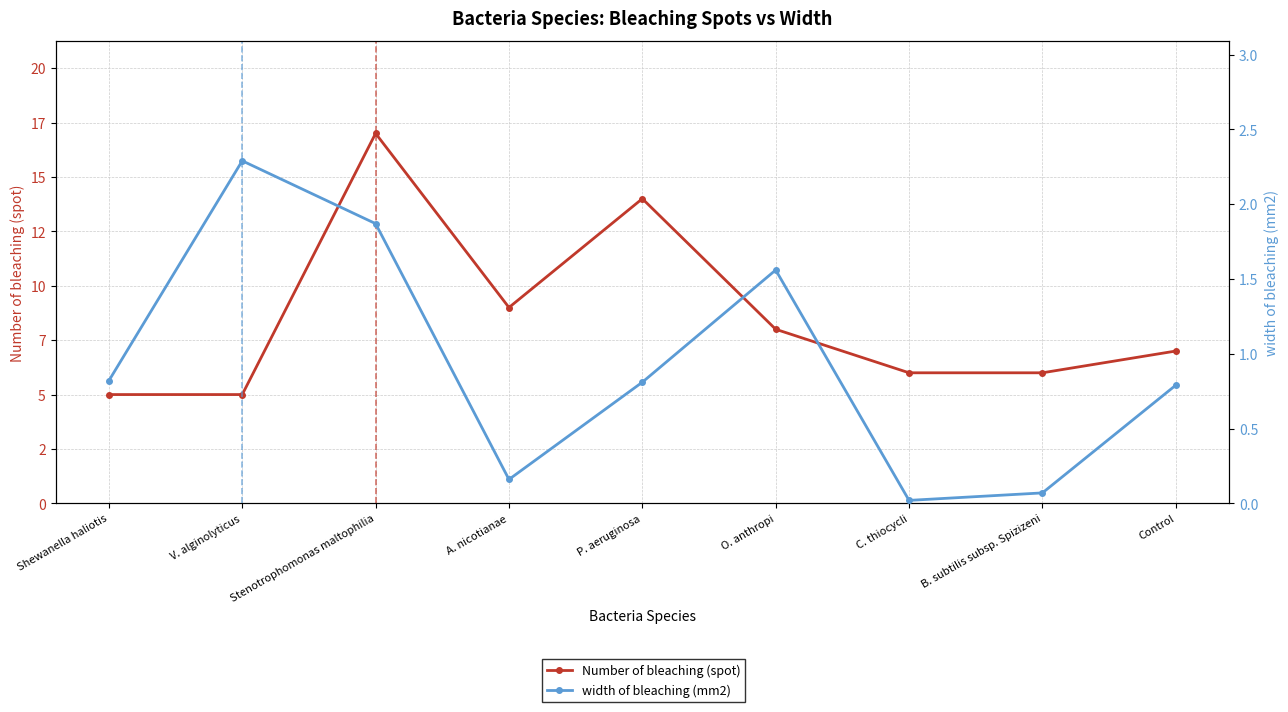

Rank the series by their average value, from lowest to highest.

width of bleaching (mm2), Number of bleaching (spot)